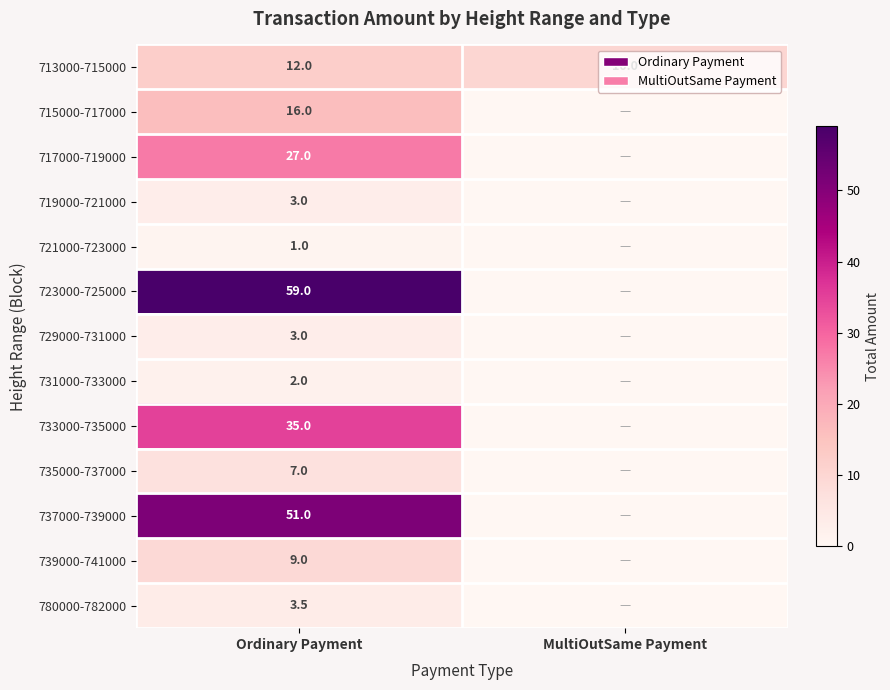

The 729000-731000 series shows 3.0 at Ordinary Payment. True or false?

True